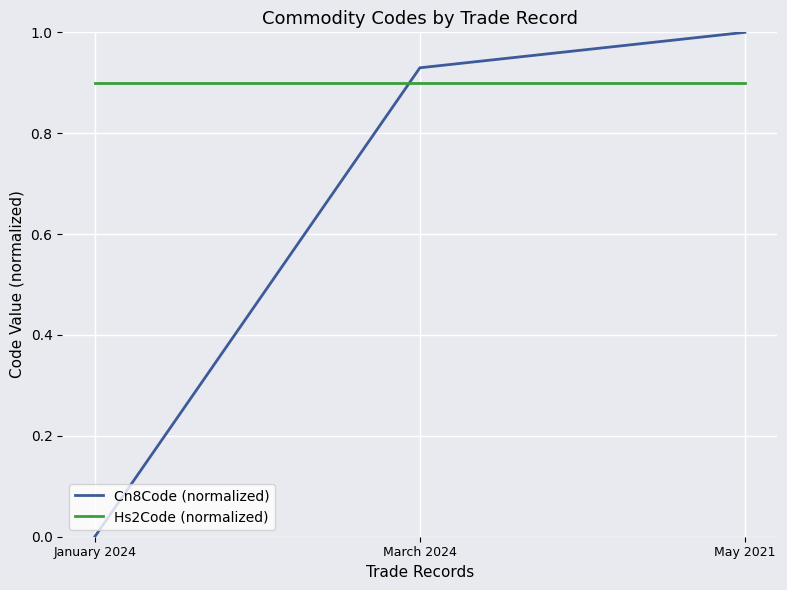

Which series changed the most between January 2024 and March 2024?

Cn8Code (normalized)